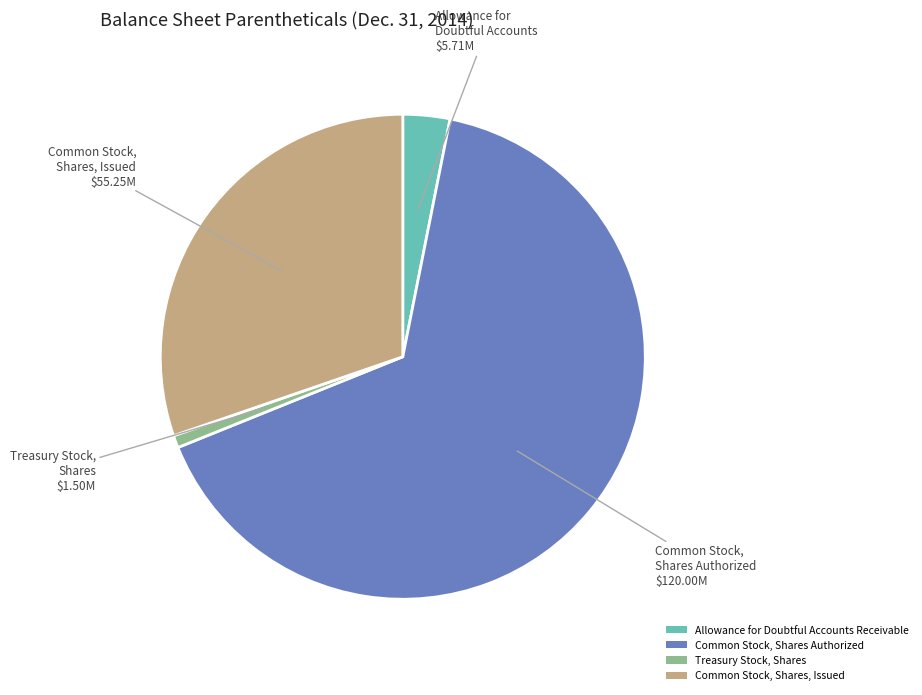

Which category has the biggest portion of the pie?

Common Stock, Shares Authorized